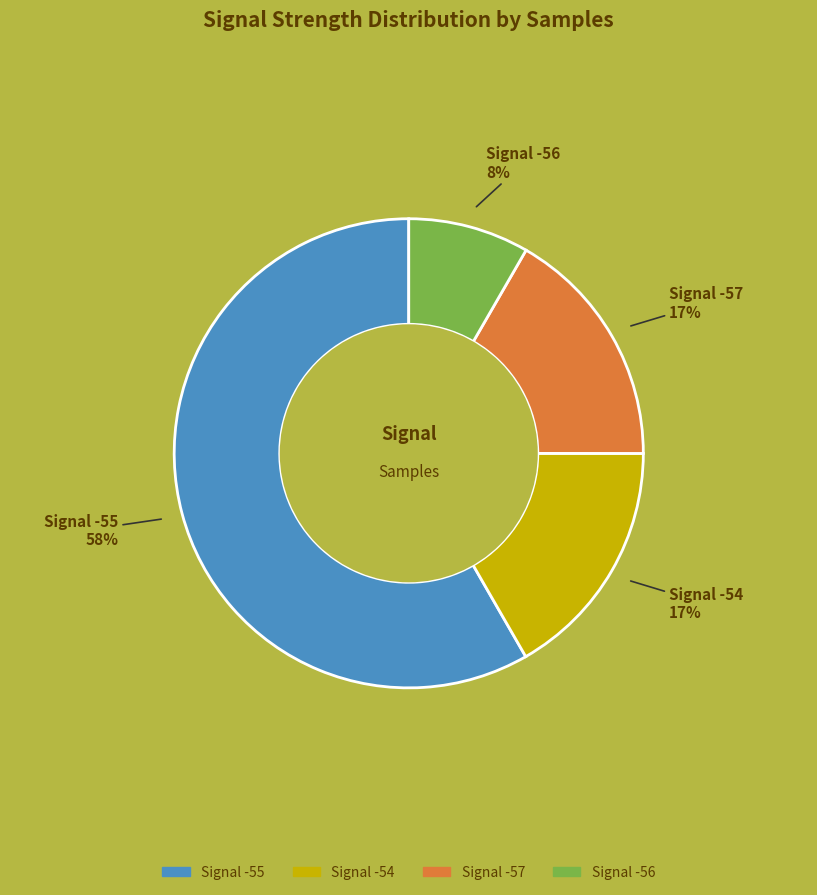

Is there a majority slice in this chart?

Yes